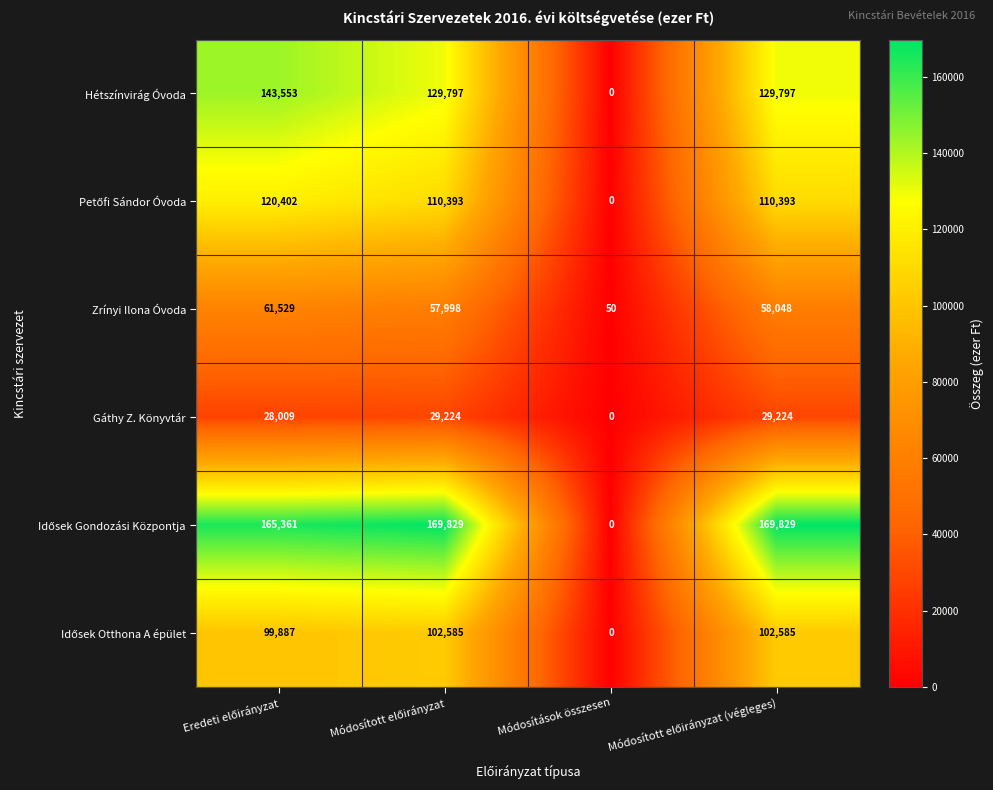

At how many categories does at least one series exceed 15268?

3